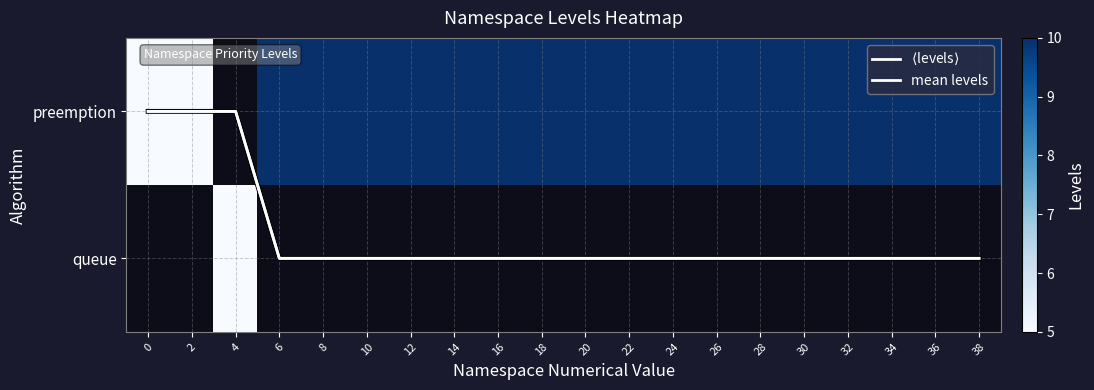

Which series changed the most between 16 and 32?

$\langle$levels$\rangle$